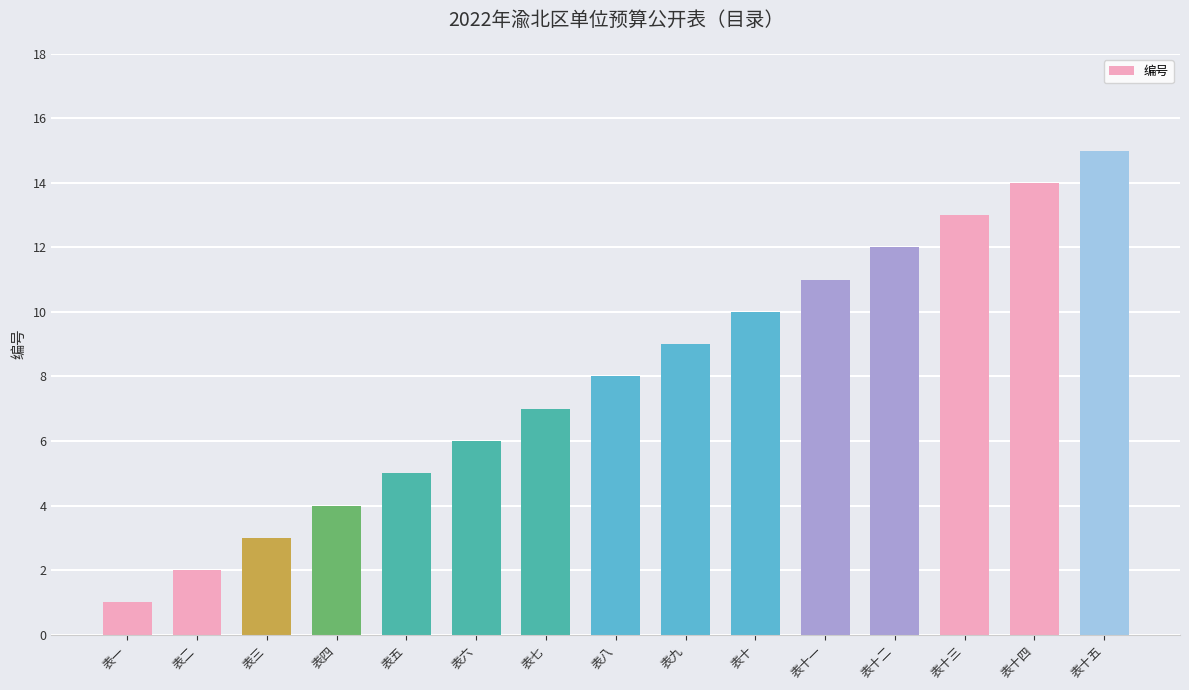

What is the sum of all values?

120